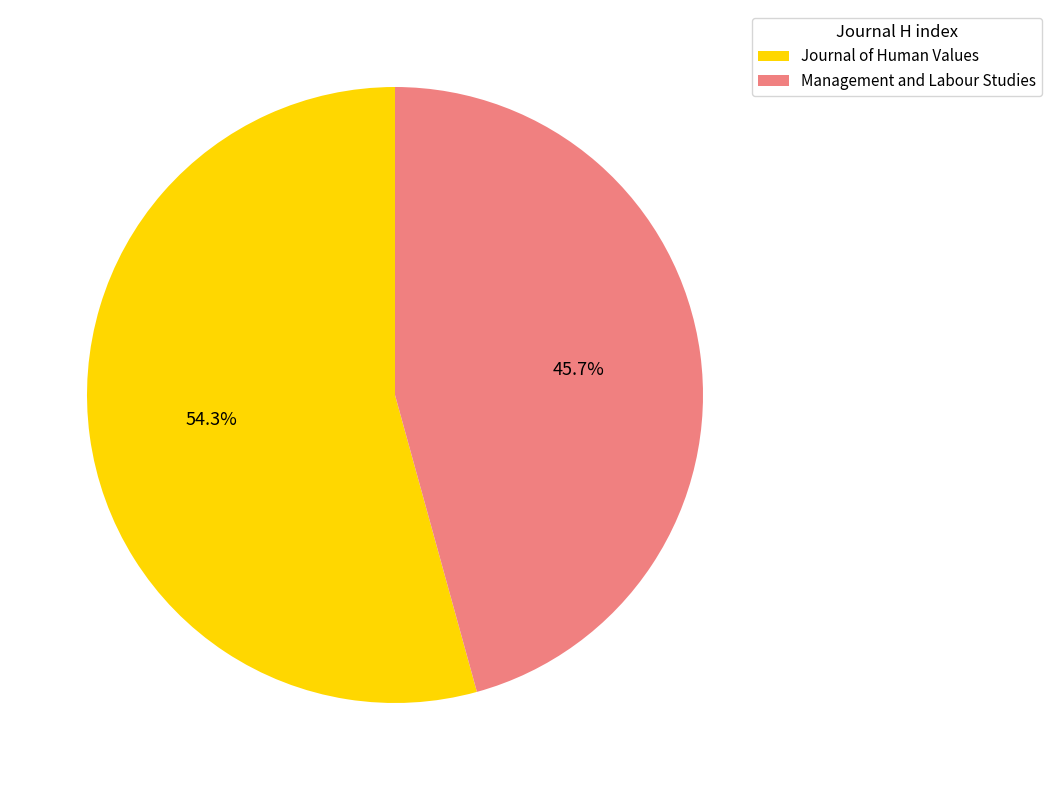

How many segments does this pie chart have?

2